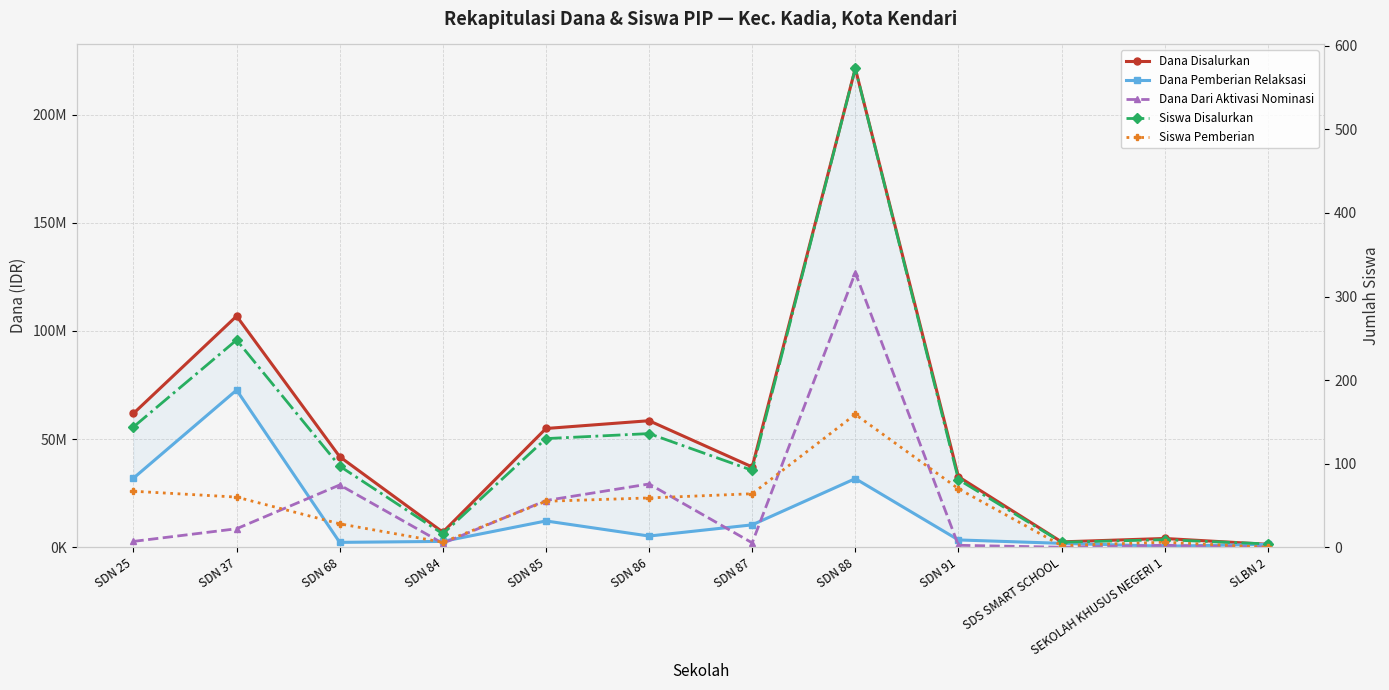

What is the maximum value for Siswa Pemberian?

159